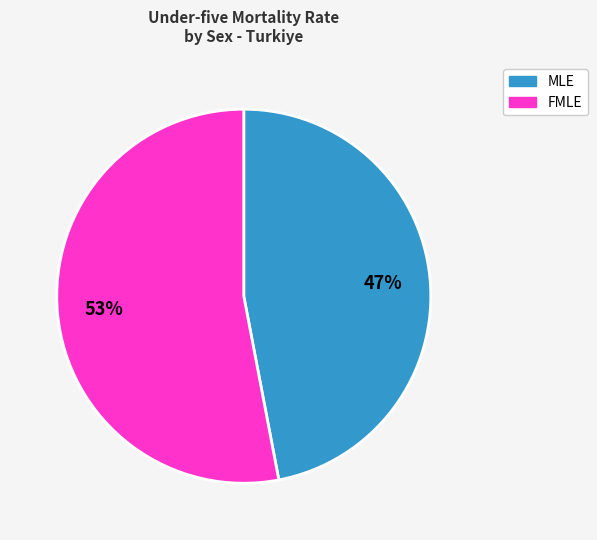

To the nearest percent, what is the average slice percentage?

50%